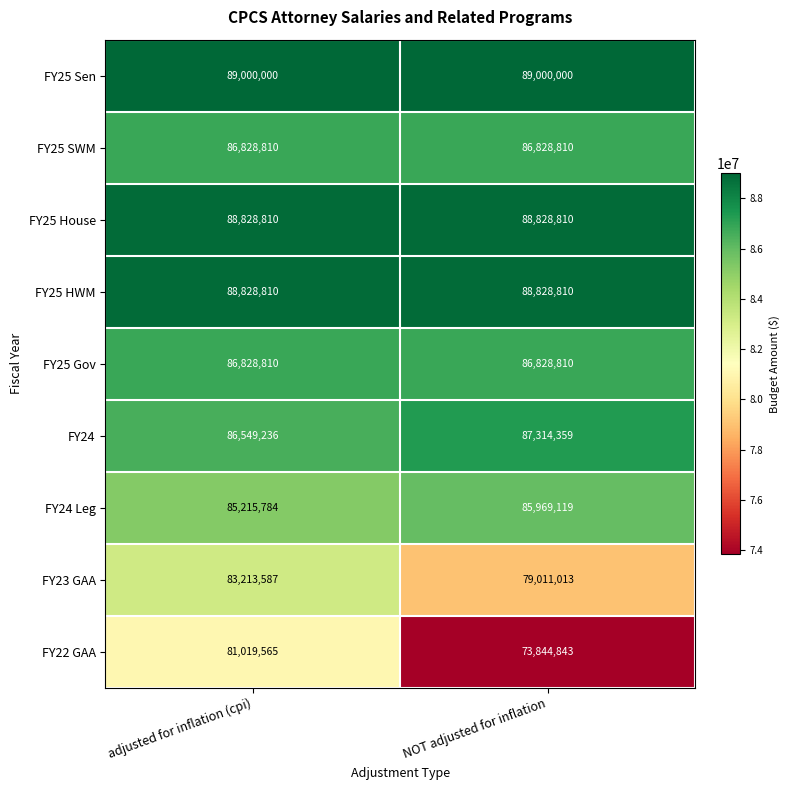

Which series has the largest total across all categories?

FY25 Sen